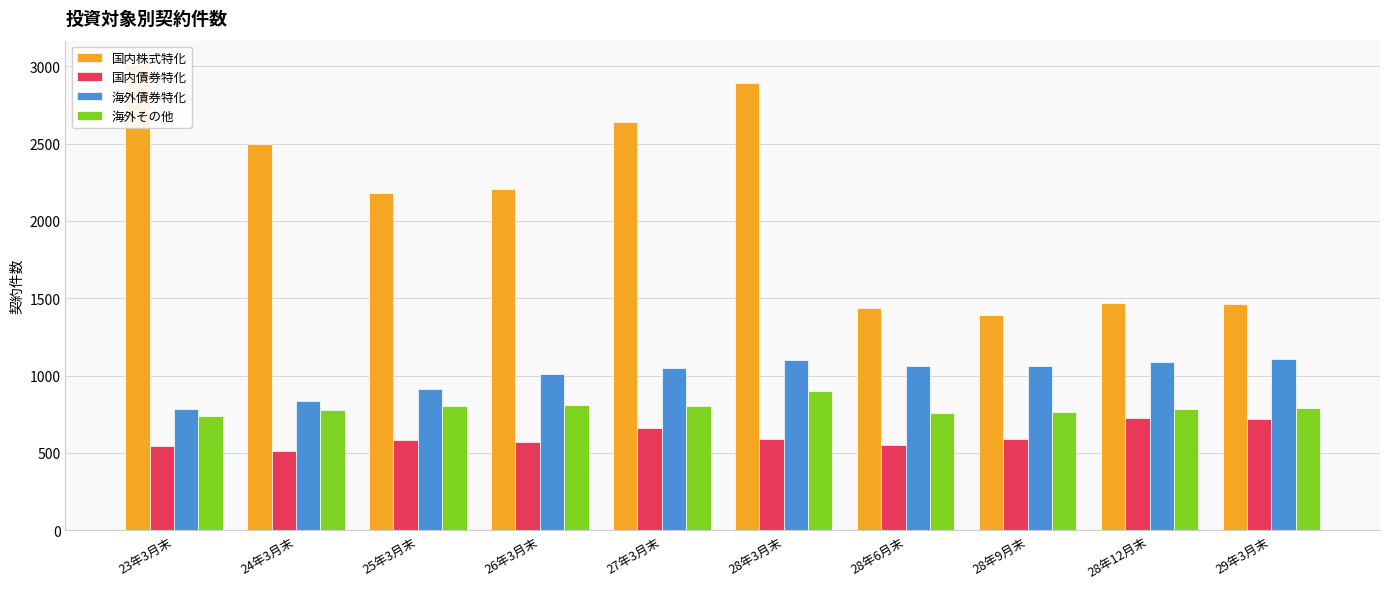

Which series has the widest spread of values?

国内株式特化